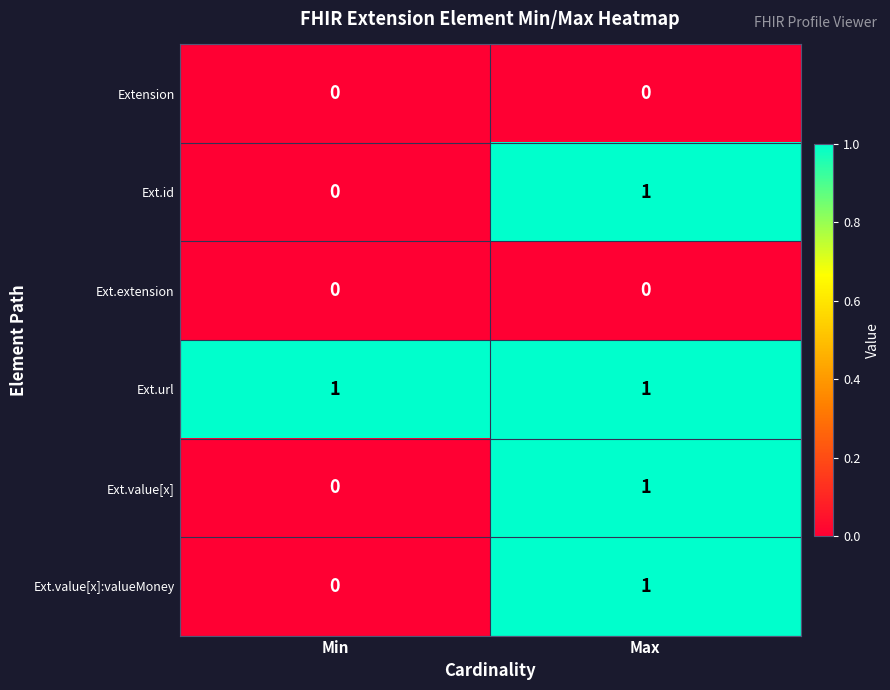

Rank the categories by Ext.value[x]:valueMoney value from highest to lowest.

Max, Min